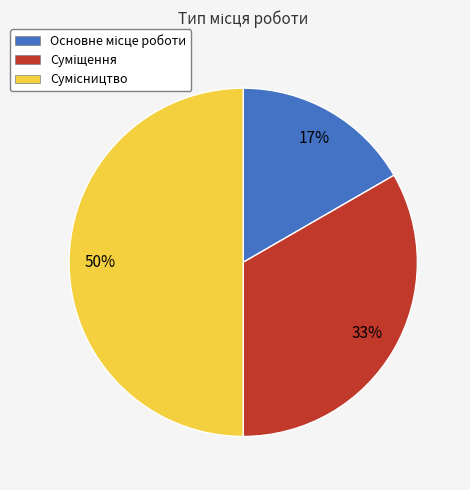

To the nearest percent, what is the average slice percentage?

33%